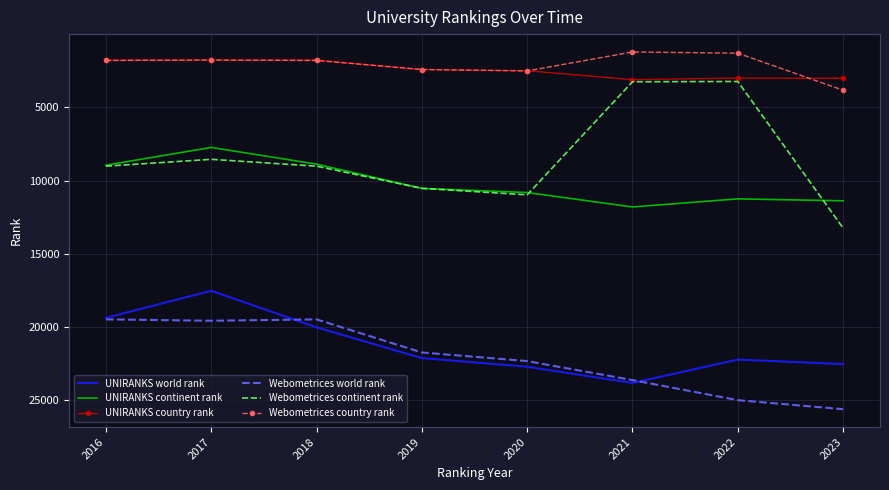

What is the minimum value shown in the chart?

1220